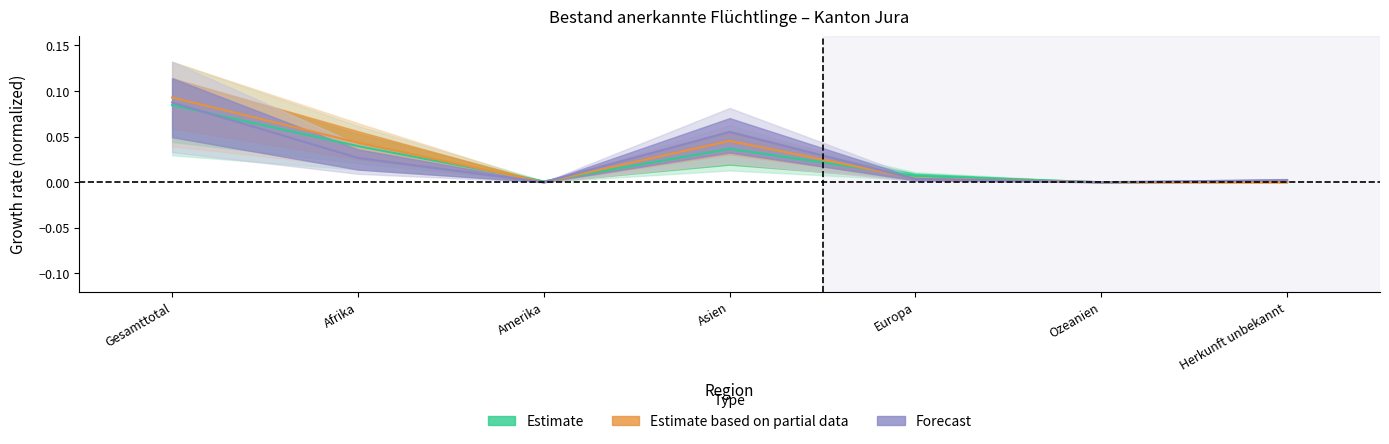

At which category is the sum across all series the highest?

Gesamttotal